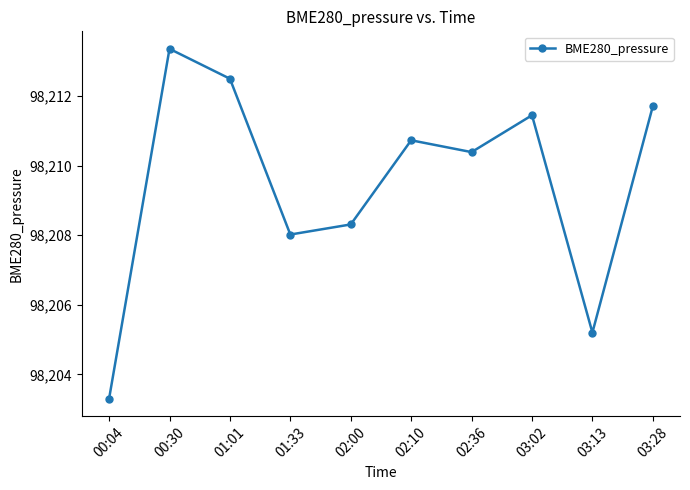

At which category does the chart reach its peak across all series?

00:30